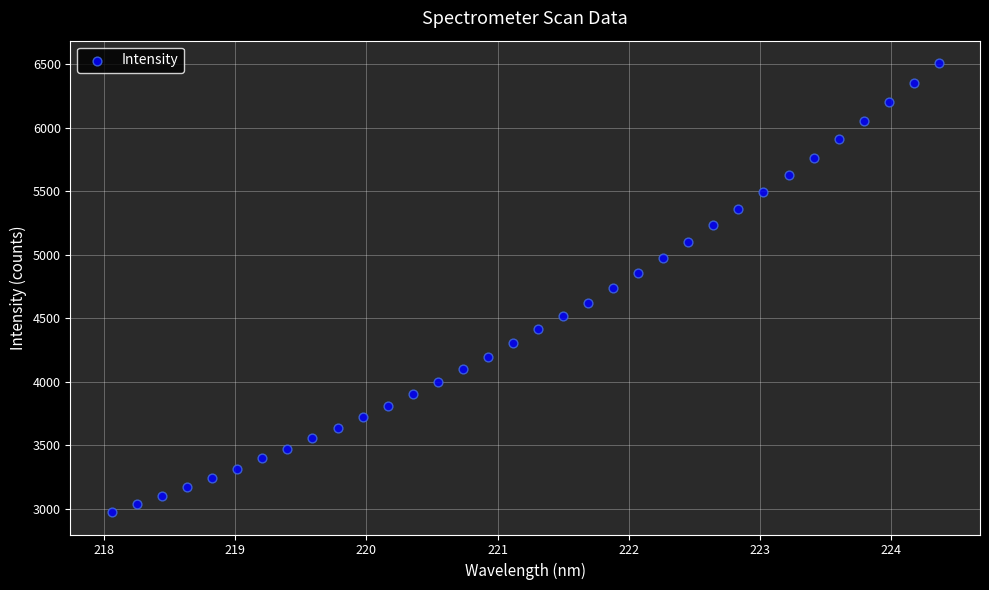

What is the range of X values (max minus min)?

6.3